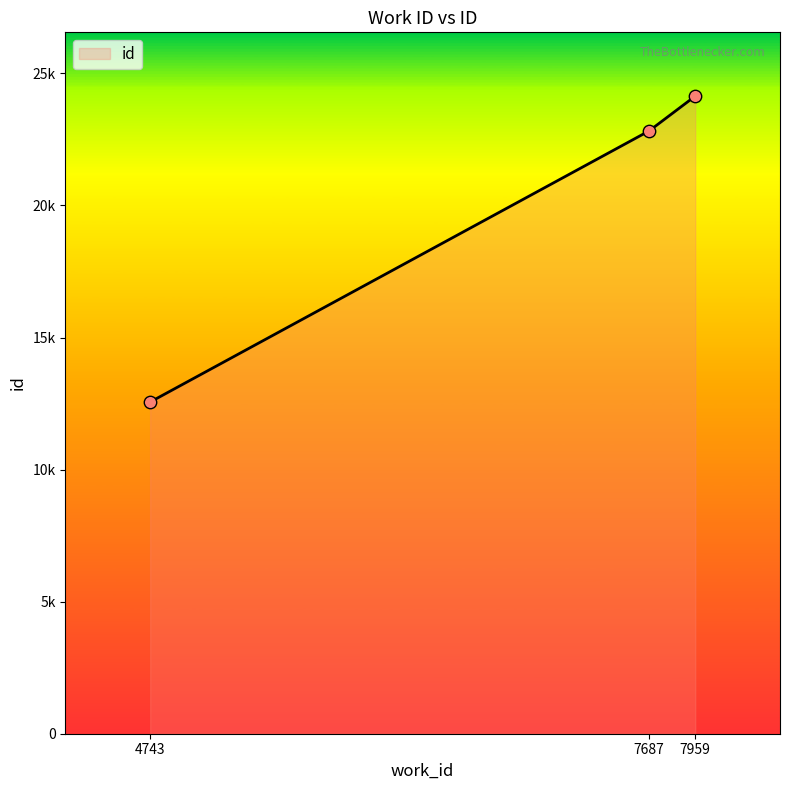

Between 7687 and 4743, which is larger?

7687